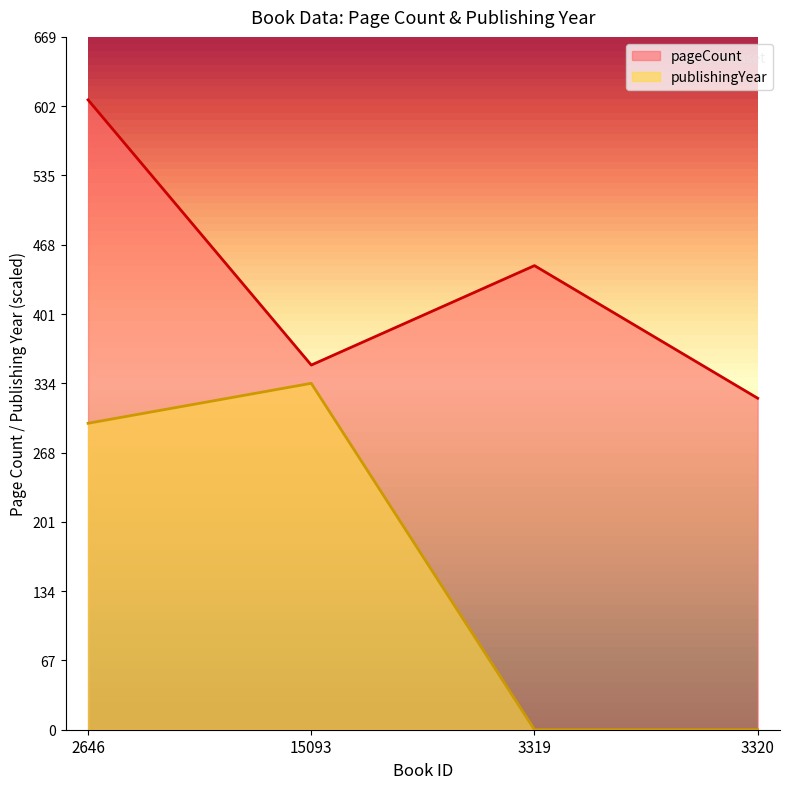

What are all the series names shown in the legend?

pageCount, publishingYear